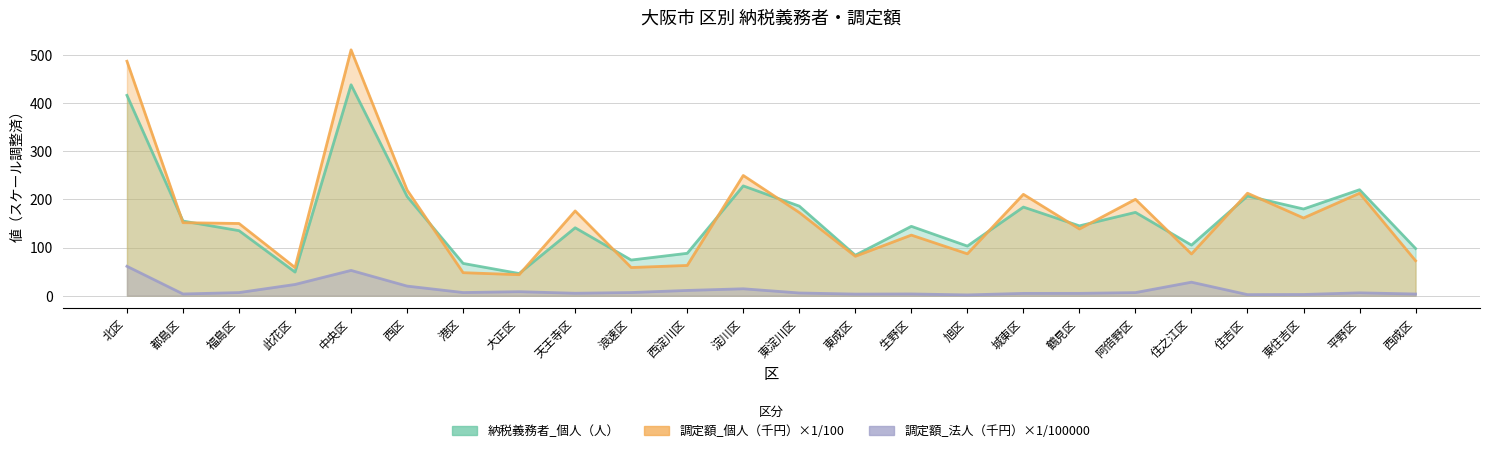

What is the average value of the 納税義務者_個人（人） series?

161.3